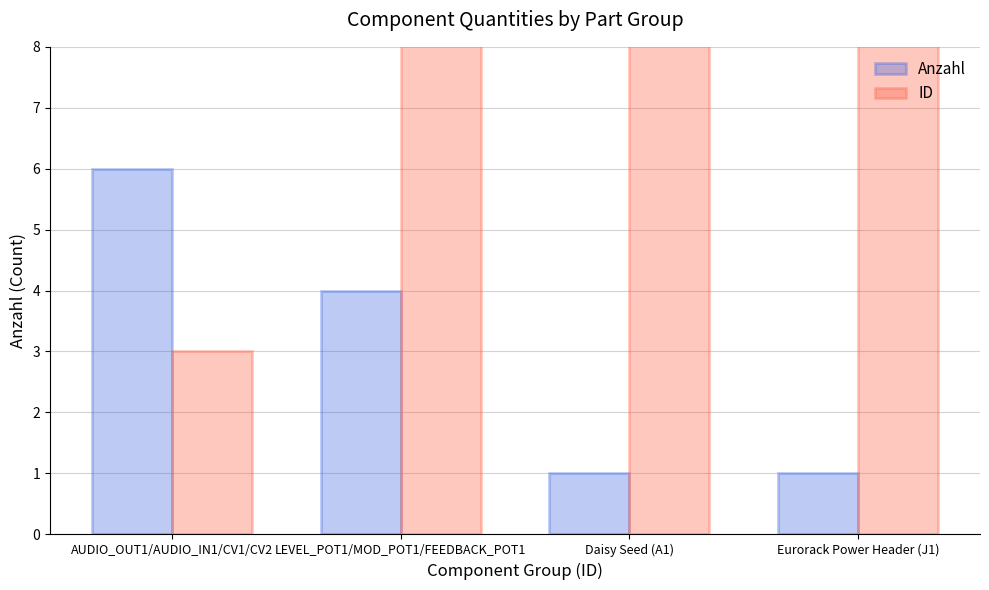

What is the label of the 1st bar from the left?

AUDIO_OUT1/AUDIO_IN1/CV1/CV2